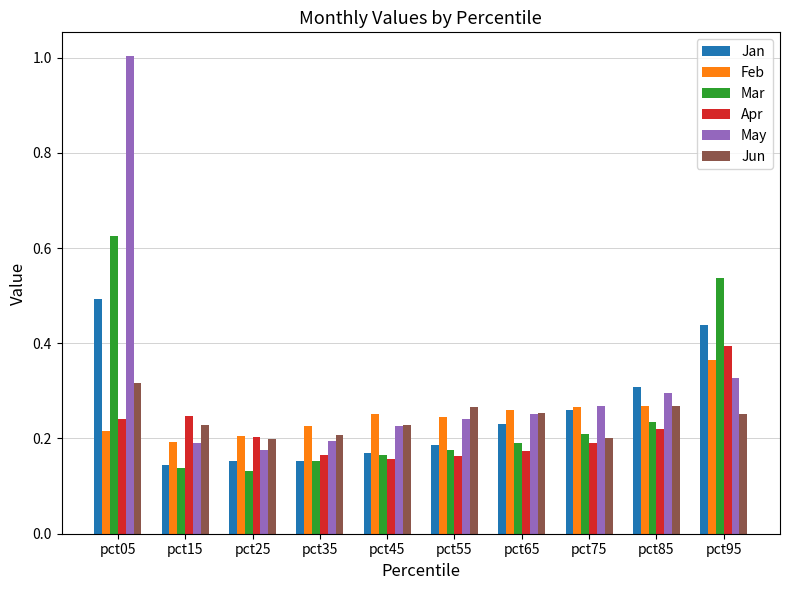

True or false: May has a value of 1.0 at pct05.

True